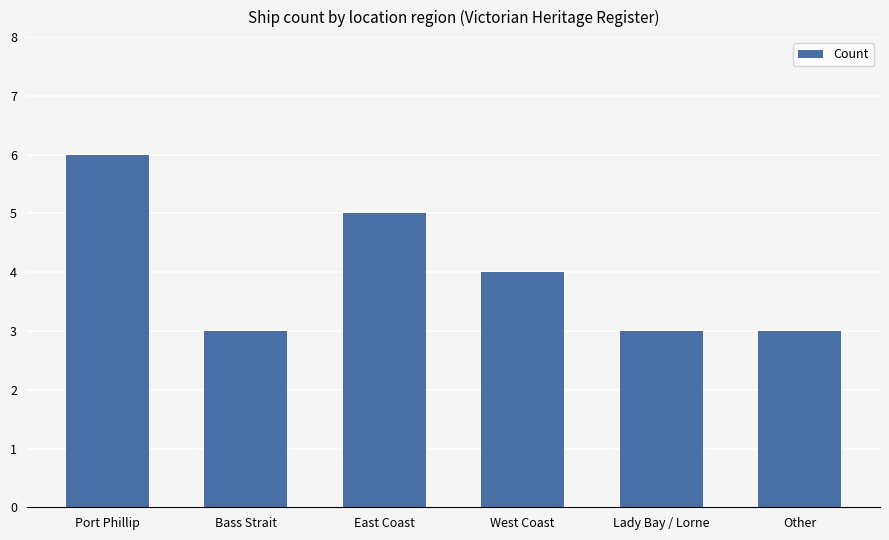

What is the label of the 3rd bar from the left?

East Coast